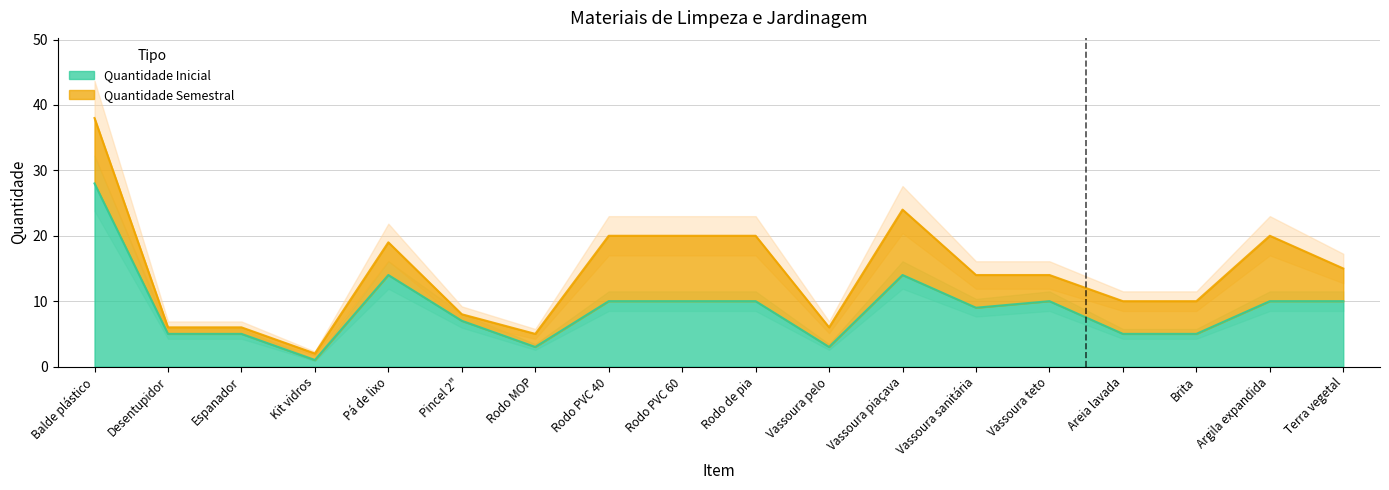

Reading left to right, extract all data points from this chart.

Balde plástico=28	Desentupidor=5	Espanador=5	Kit vidros=1	Pá de lixo=14	Pincel 2"=7	Rodo MOP=3	Rodo PVC 40=10	Rodo PVC 60=10	Rodo de pia=10	Vassoura pelo=3	Vassoura piaçava=14	Vassoura sanitária=9	Vassoura teto=10	Areia lavada=5	Brita=5	Argila expandida=10	Terra vegetal=10